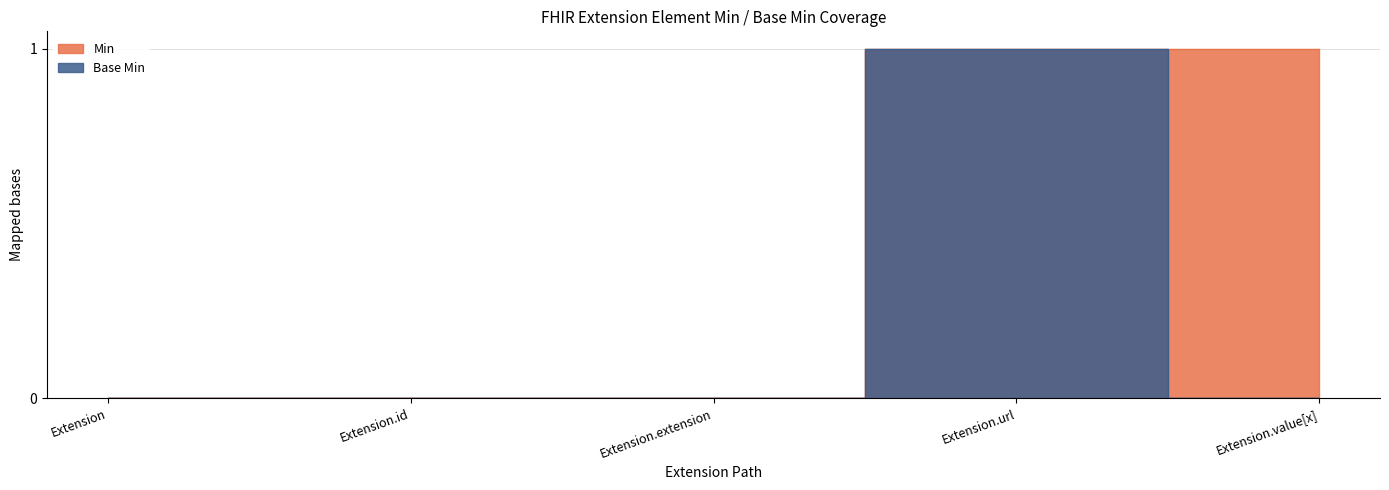

What is the difference between the Base Min values at Extension and Extension.url?

1